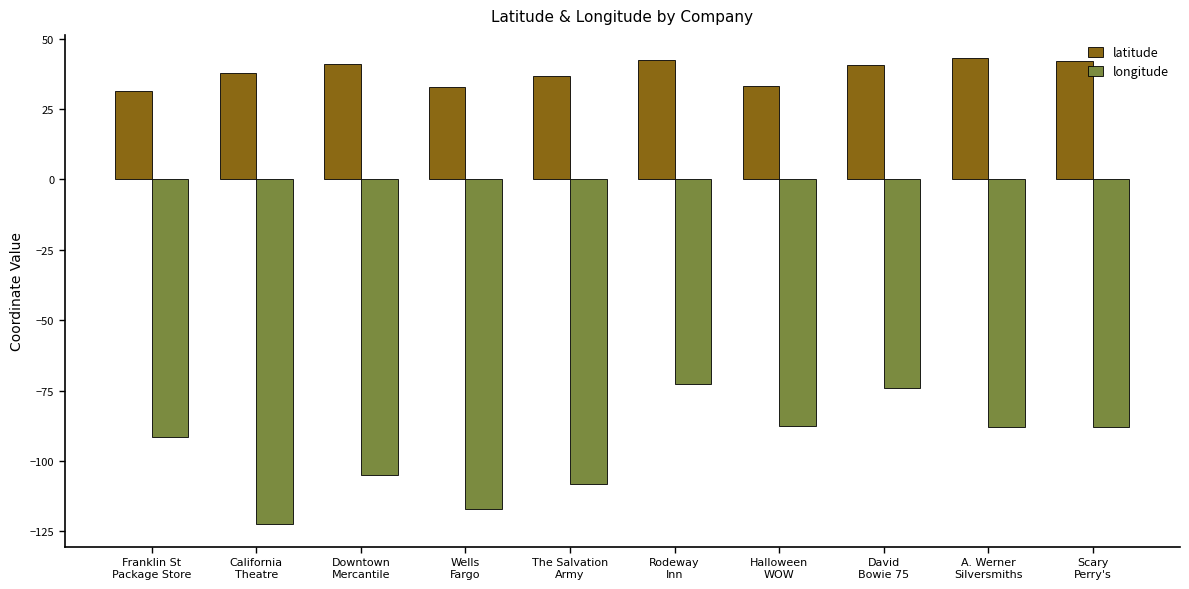

Rank the series by their average value, from highest to lowest.

latitude, longitude